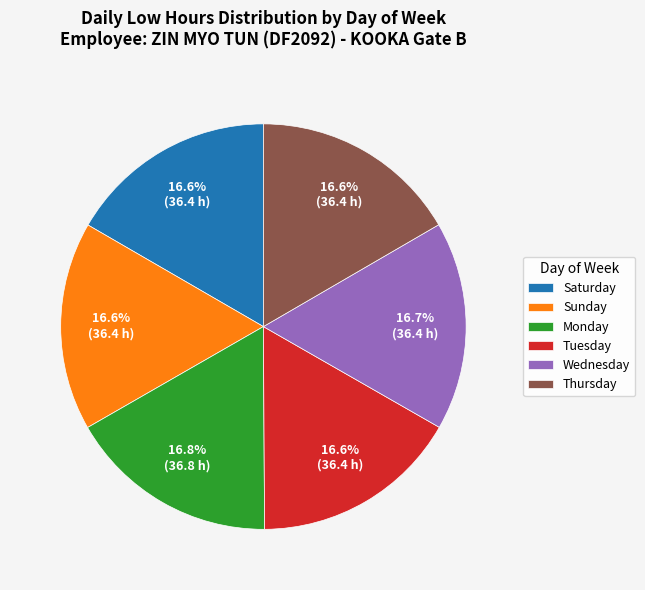

Combined, do Saturday and Thursday account for over 50%?

No